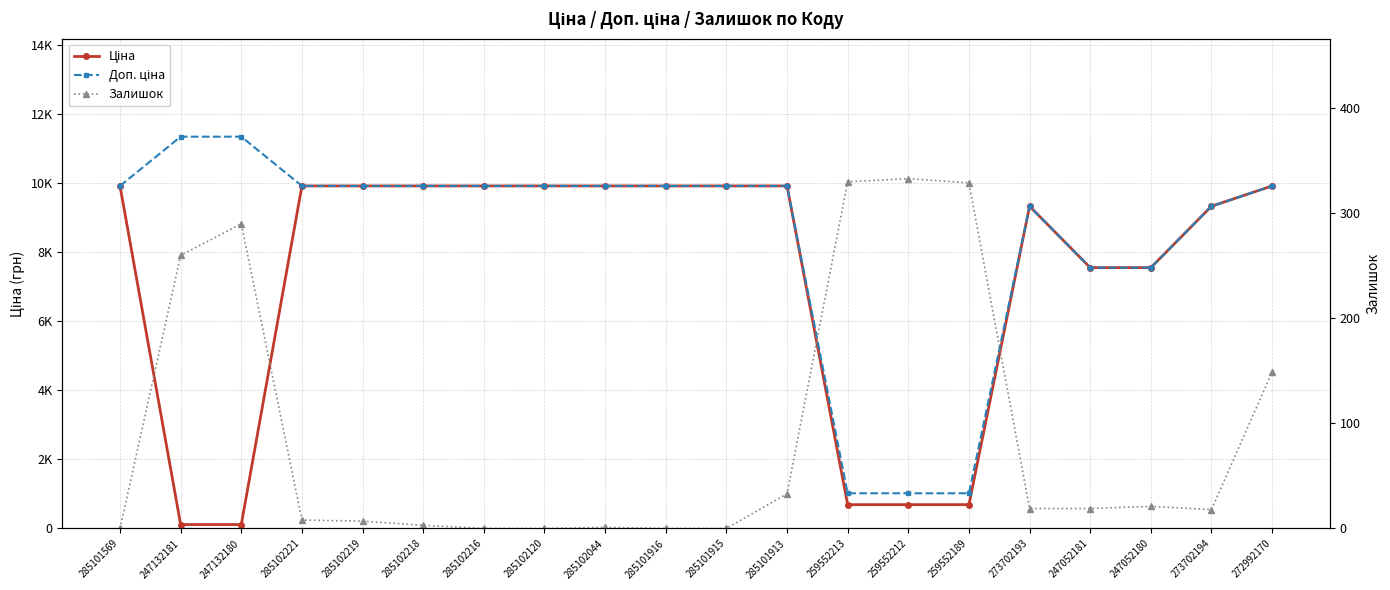

Where does the Залишок series first go above 19?

247132181